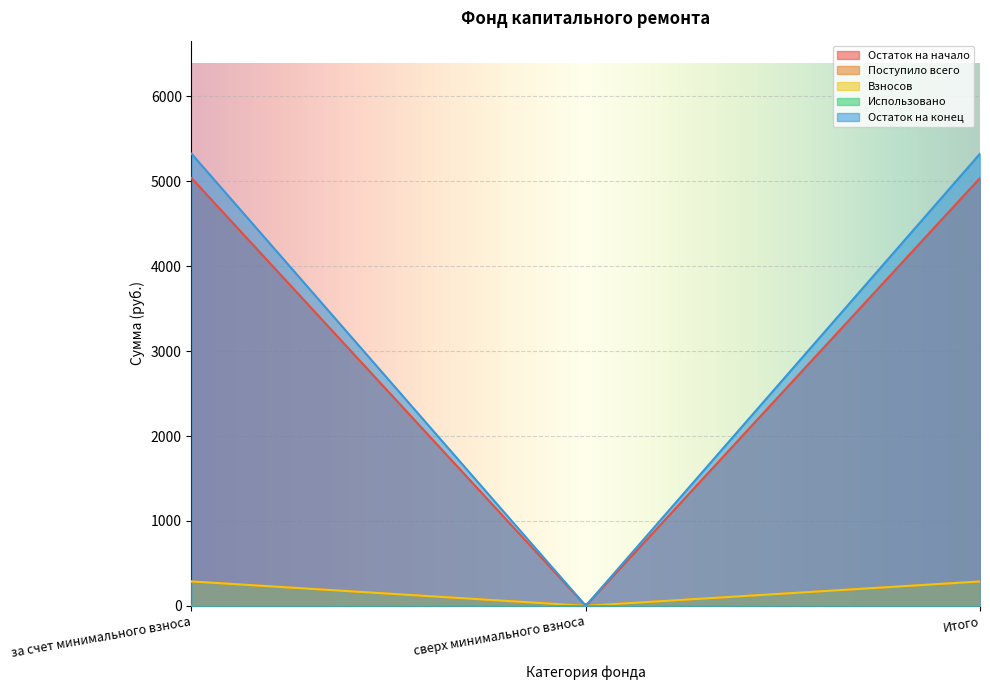

Between за счет минимального взноса and сверх минимального взноса, which series saw the biggest shift?

Остаток на конец